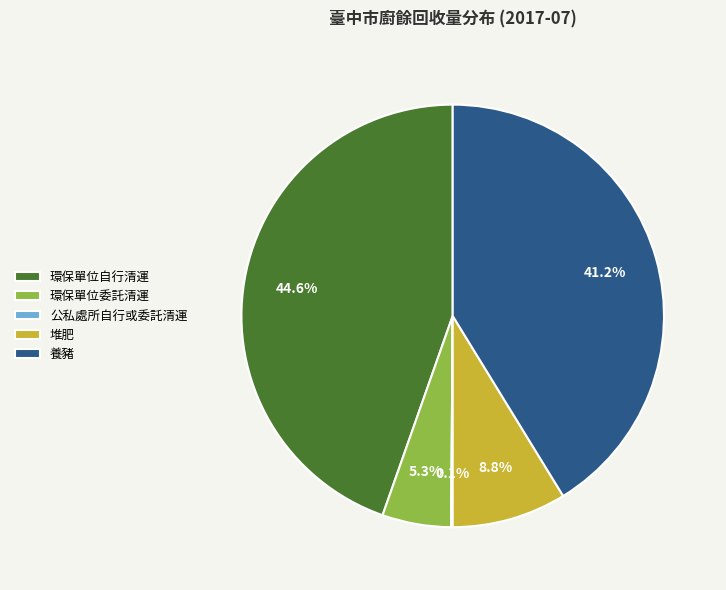

Which category has the biggest portion of the pie?

環保單位自行清運